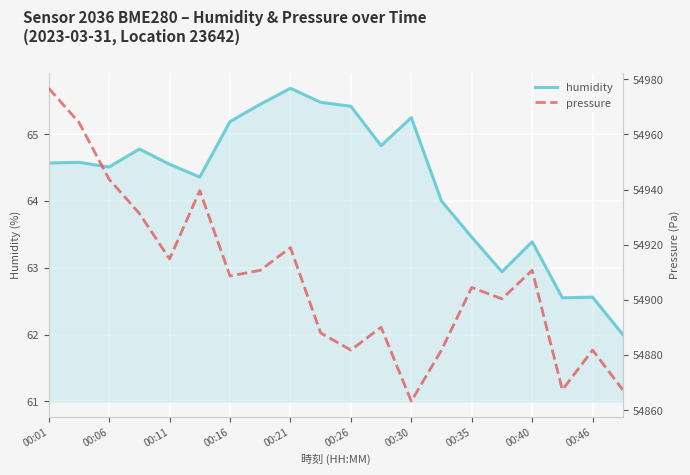

What position from the left is 13?

14